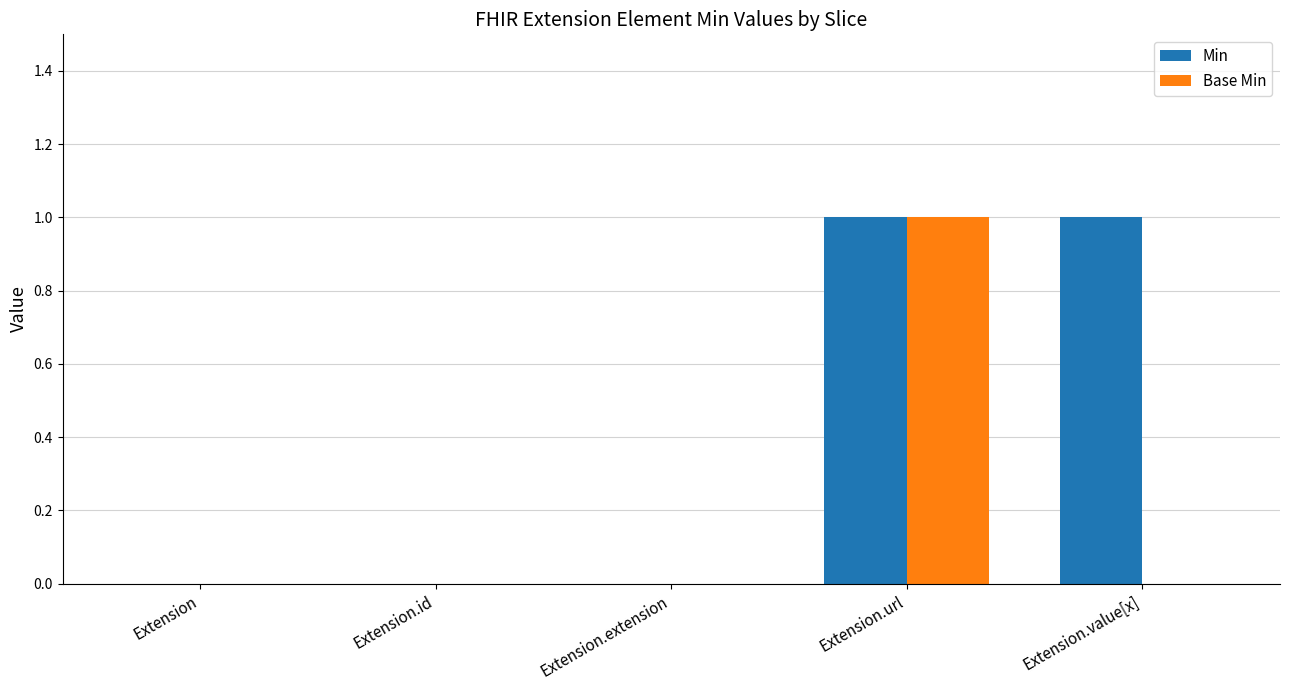

At which category is the sum across all series the highest?

Extension.url